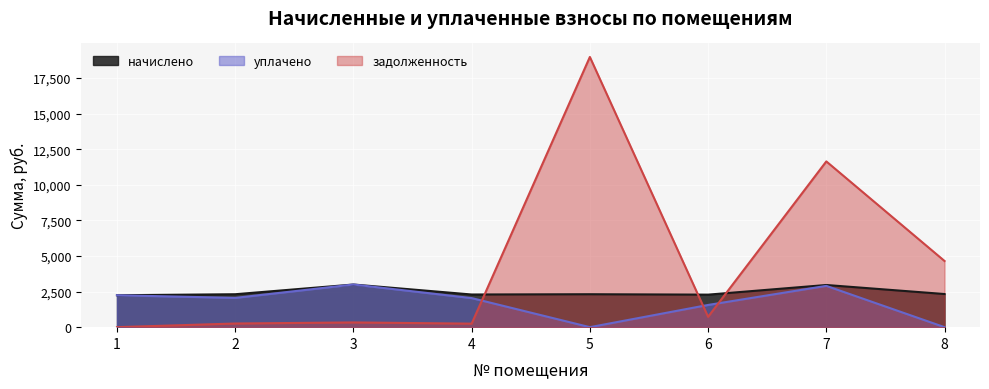

True or false: начислено and уплачено intersect in this chart.

False